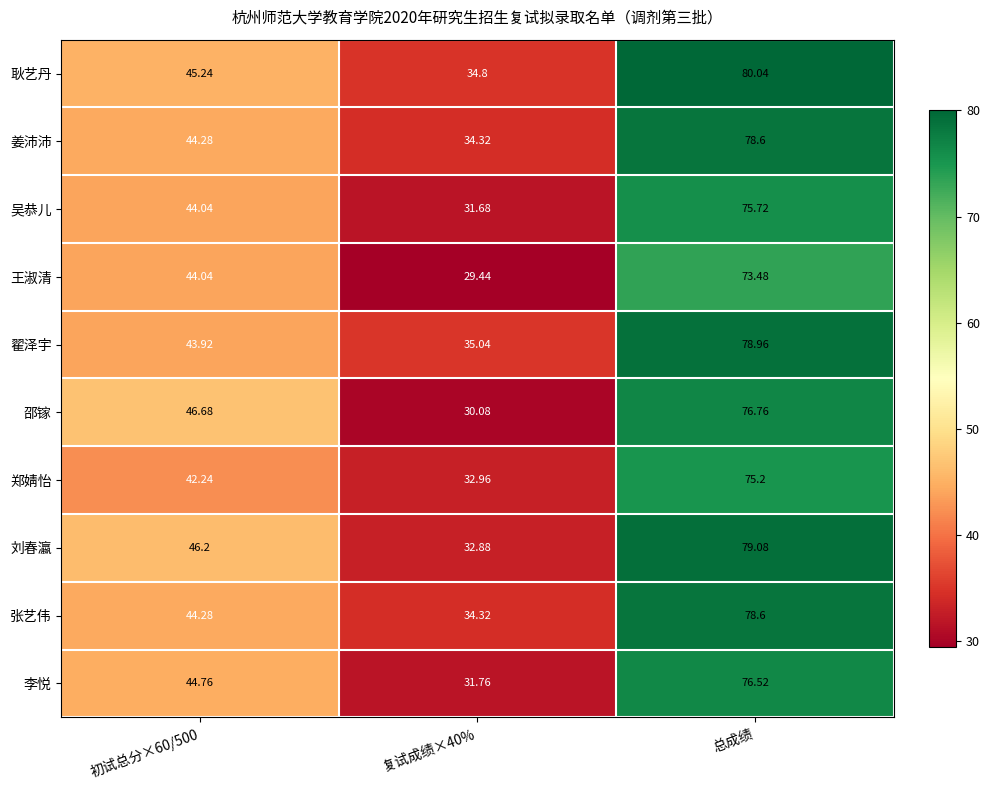

Which label corresponds to the largest value in the chart?

总成绩